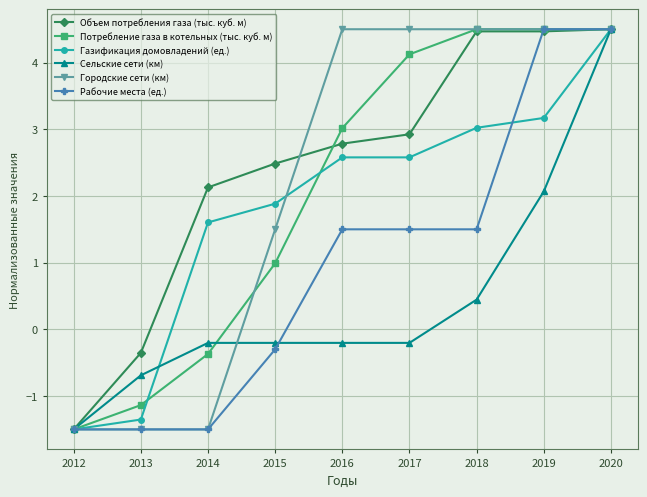

Between 2013 and 2015, which series saw the biggest shift?

Газификация домовладений (ед.)